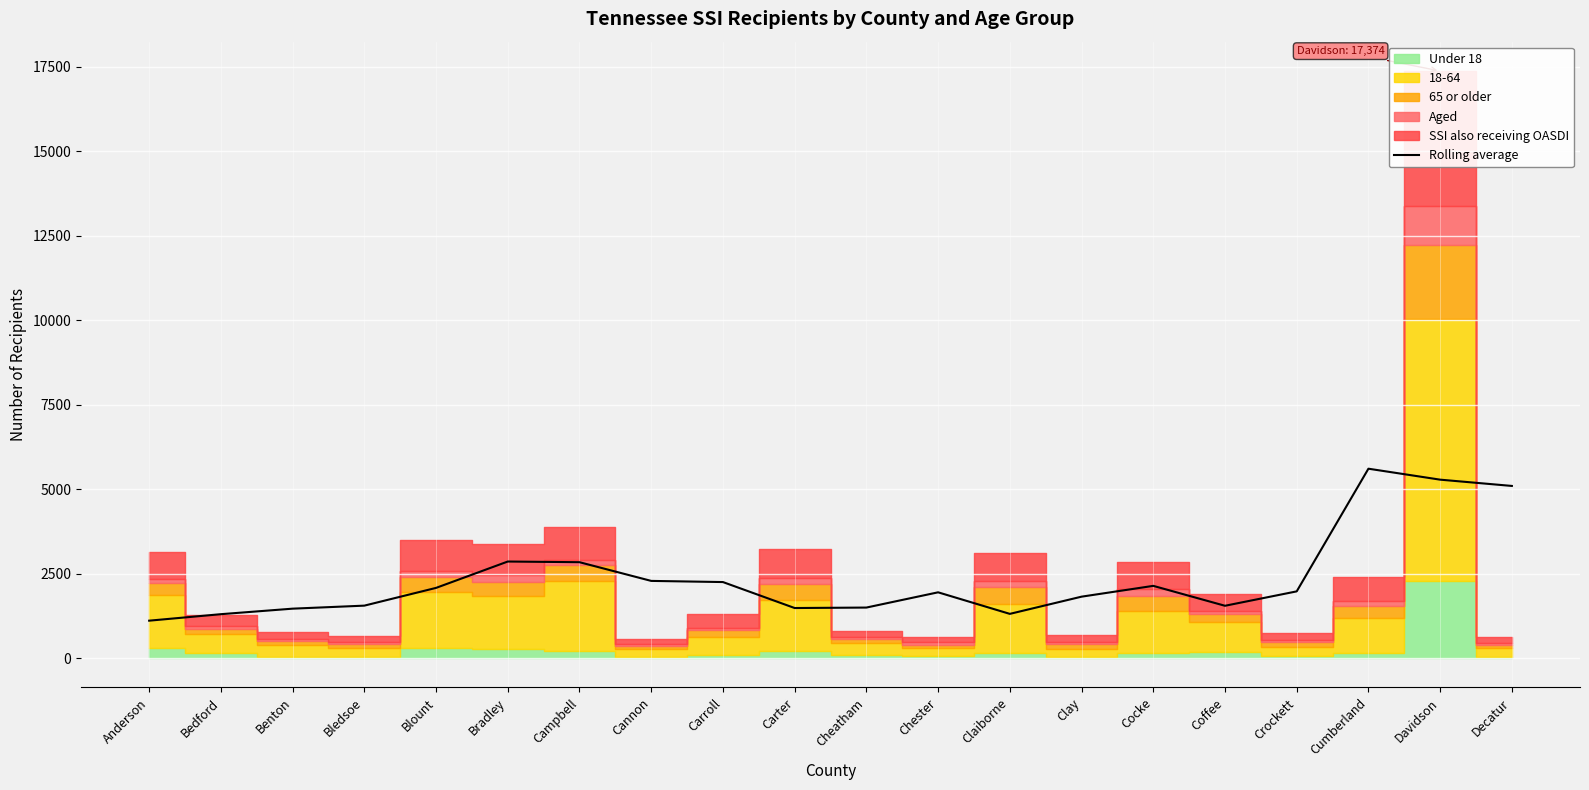

What is the change in value from Bradley to Carter?

-1376.2